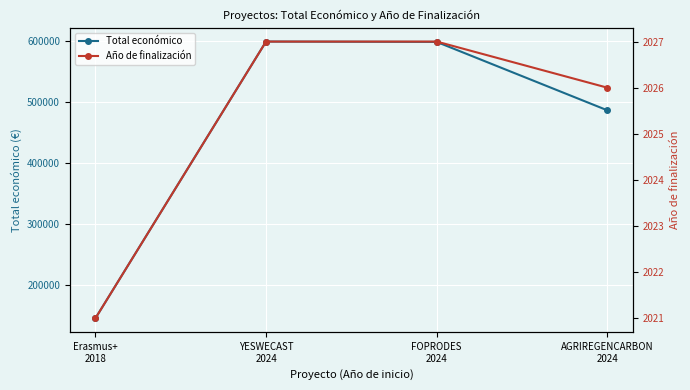

Is this an area chart (filled region under the line)?

No